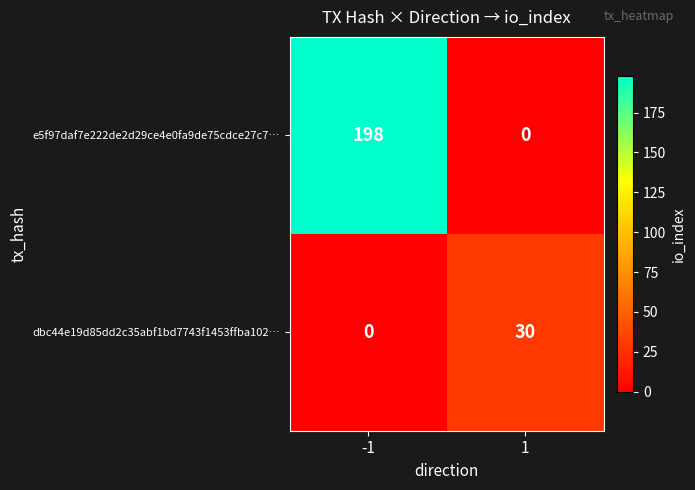

The e5f97daf7e222de2d29ce4e0fa9de75cdce27c7… series shows -62 at 1. True or false?

False